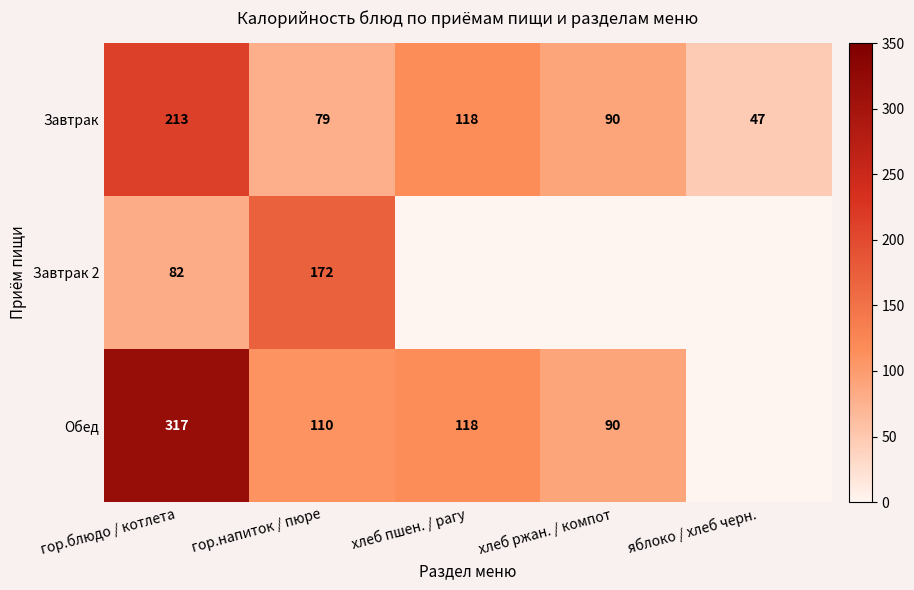

What is the average value of the Завтрак series?

109